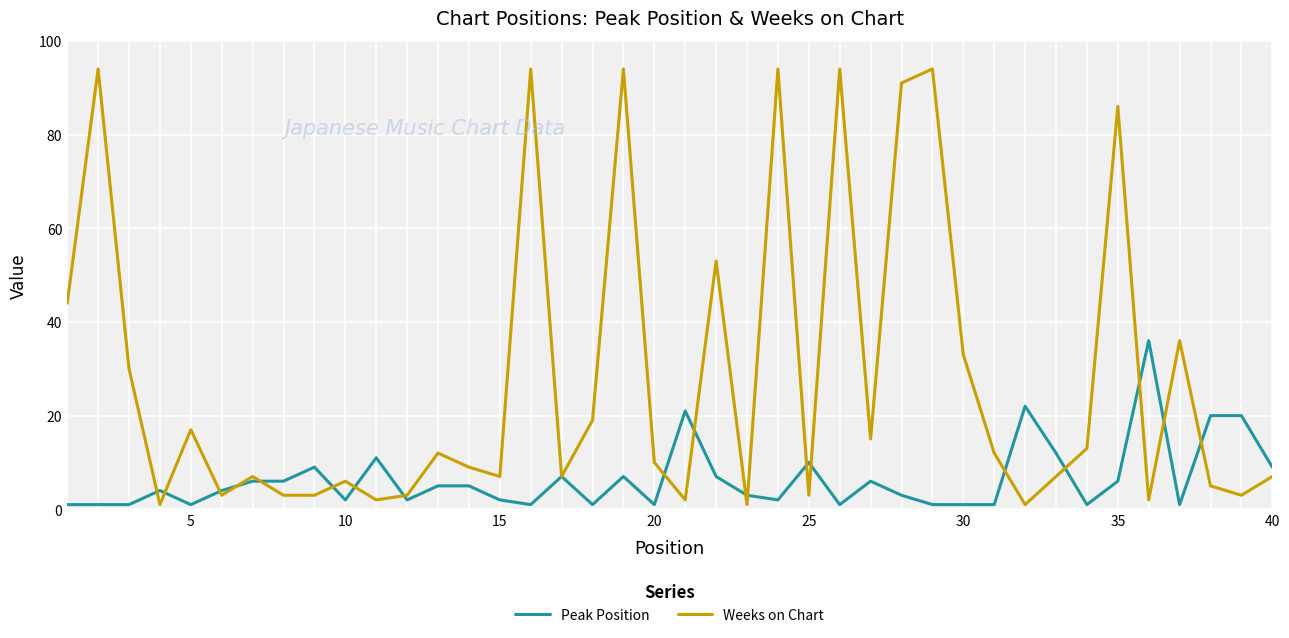

After their last crossing, which series has the higher values: Weeks on Chart or Peak Position?

Peak Position